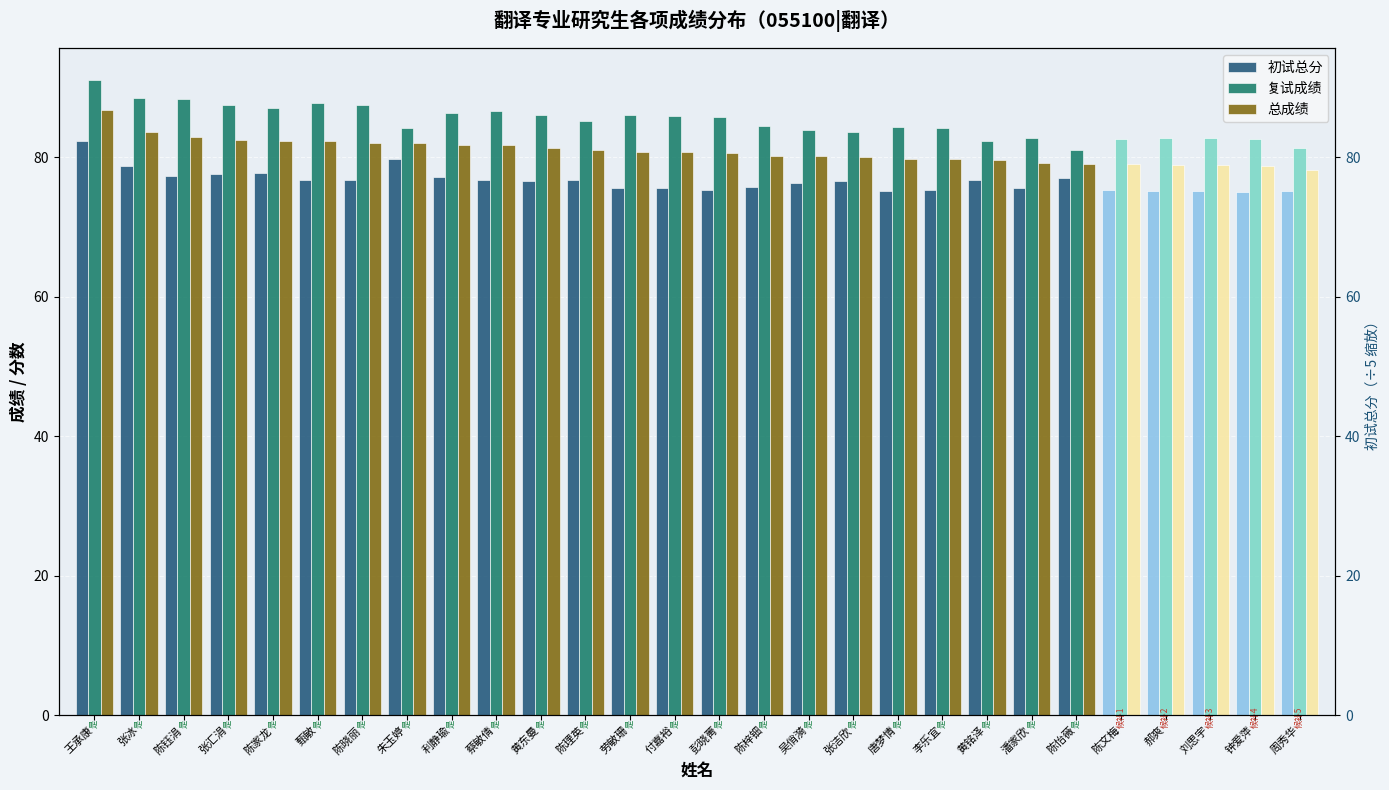

What is the maximum value for 复试成绩?

91.1